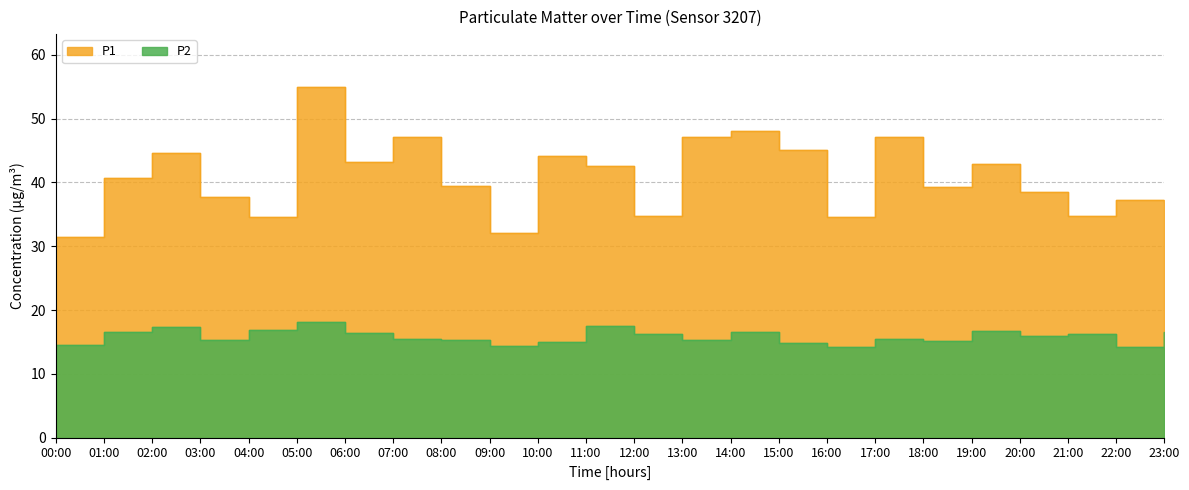

Reading left to right, what are all the values shown in this chart?

P1: 00:00=31.5	01:00=40.8	02:00=44.6	03:00=37.7	04:00=34.5	05:00=55.0	06:00=43.2	07:00=47.1	08:00=39.5	09:00=32.1	10:00=44.1	11:00=42.6	12:00=34.8	13:00=47.2	14:00=48.1	15:00=45.1	16:00=34.6	17:00=47.1	18:00=39.3	19:00=42.9	20:00=38.5	21:00=34.8	22:00=37.2	23:00=36.9
P2: 00:00=14.5	01:00=16.6	02:00=17.3	03:00=15.3	04:00=16.8	05:00=18.2	06:00=16.4	07:00=15.4	08:00=15.4	09:00=14.4	10:00=14.9	11:00=17.5	12:00=16.3	13:00=15.3	14:00=16.6	15:00=14.9	16:00=14.1	17:00=15.5	18:00=15.2	19:00=16.6	20:00=15.9	21:00=16.3	22:00=14.1	23:00=16.6